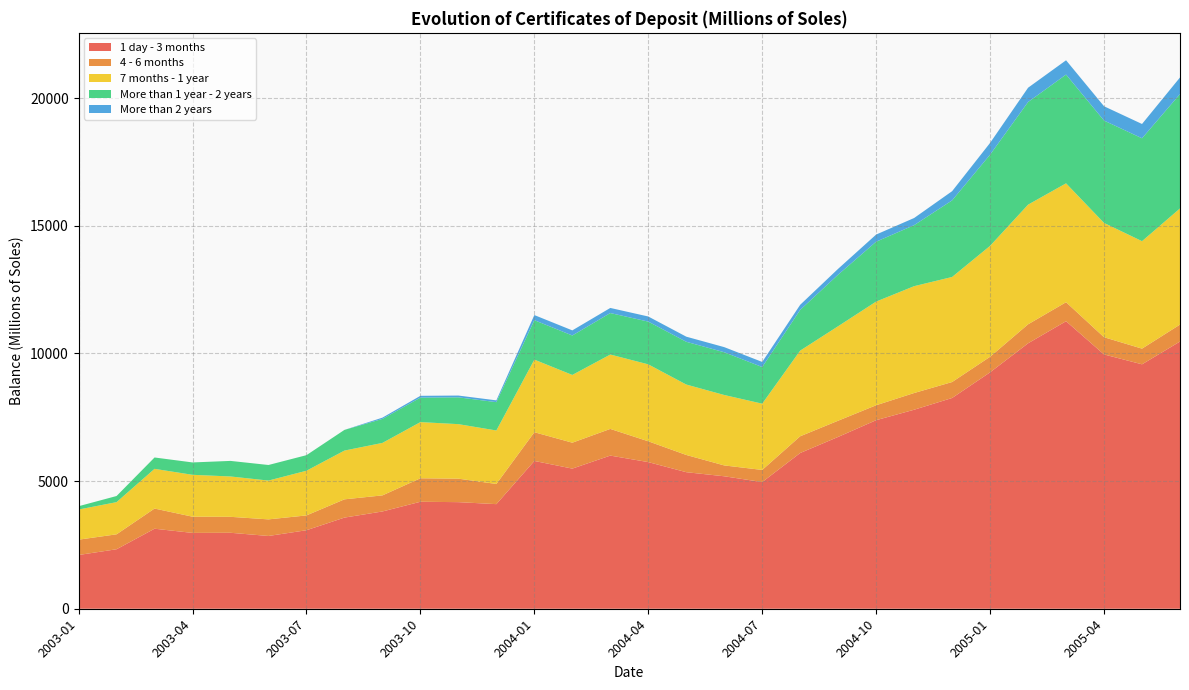

Reading right to left, list all the values displayed in this chart.

1 day - 3 months: 2005-06=10465.2	2005-05=9573.1	2005-04=9960.0	2005-03=11261.4	2005-02=10396.4	2005-01=9259.4	2004-12=8254.5	2004-11=7794.3	2004-10=7385.4	2004-09=6730.3	2004-08=6100.0	2004-07=4961.2	2004-06=5188.0	2004-05=5348.0	2004-04=5743.0	2004-03=5998.0	2004-02=5488.6	2004-01=5788.6	2003-12=4096.7	2003-11=4174.7	2003-10=4189.7	2003-09=3809.7	2003-08=3569.8	2003-07=3075.0	2003-06=2850.0	2003-05=2975.1	2003-04=2970.1	2003-03=3134.1	2003-02=2330.1	2003-01=2105.1
4 - 6 months: 2005-06=664.0	2005-05=614.0	2005-04=674.0	2005-03=744.0	2005-02=744.0	2005-01=610.0	2004-12=625.0	2004-11=655.0	2004-10=585.0	2004-09=635.0	2004-08=655.0	2004-07=475.0	2004-06=425.0	2004-05=675.0	2004-04=815.0	2004-03=1045.0	2004-02=1015.0	2004-01=1125.0	2003-12=790.0	2003-11=920.0	2003-10=920.0	2003-09=630.0	2003-08=715.0	2003-07=580.0	2003-06=650.0	2003-05=625.0	2003-04=635.0	2003-03=790.0	2003-02=585.0	2003-01=600.0
7 months - 1 year: 2005-06=4549.1	2005-05=4209.1	2005-04=4476.0	2005-03=4656.0	2005-02=4686.0	2005-01=4344.0	2004-12=4114.6	2004-11=4184.6	2004-10=4060.6	2004-09=3700.6	2004-08=3355.3	2004-07=2595.3	2004-06=2758.3	2004-05=2758.3	2004-04=3013.3	2004-03=2913.3	2004-02=2653.3	2004-01=2843.3	2003-12=2095.0	2003-11=2135.0	2003-10=2200.0	2003-09=2055.0	2003-08=1910.0	2003-07=1750.0	2003-06=1520.0	2003-05=1580.1	2003-04=1640.1	2003-03=1555.1	2003-02=1260.1	2003-01=1180.1
More than 1 year - 2 years: 2005-06=4480.1	2005-05=4029.9	2005-04=4009.9	2005-03=4259.9	2005-02=4019.9	2005-01=3571.9	2004-12=2999.9	2004-11=2389.9	2004-10=2344.8	2004-09=2019.7	2004-08=1594.7	2004-07=1434.7	2004-06=1674.7	2004-05=1674.7	2004-04=1674.7	2004-03=1624.7	2004-02=1545.3	2004-01=1545.3	2003-12=1109.7	2003-11=1049.7	2003-10=959.7	2003-09=939.7	2003-08=809.8	2003-07=610.0	2003-06=610.0	2003-05=610.0	2003-04=485.0	2003-03=445.0	2003-02=240.0	2003-01=130.0
More than 2 years: 2005-06=650.0	2005-05=560.0	2005-04=560.0	2005-03=560.0	2005-02=560.0	2005-01=460.0	2004-12=360.0	2004-11=280.0	2004-10=280.0	2004-09=230.0	2004-08=200.0	2004-07=200.0	2004-06=200.0	2004-05=200.0	2004-04=200.0	2004-03=200.0	2004-02=200.0	2004-01=200.0	2003-12=70.0	2003-11=70.0	2003-10=70.0	2003-09=50.0	2003-08=0.0	2003-07=0.0	2003-06=0.0	2003-05=0.0	2003-04=0.0	2003-03=0.0	2003-02=0.0	2003-01=0.0